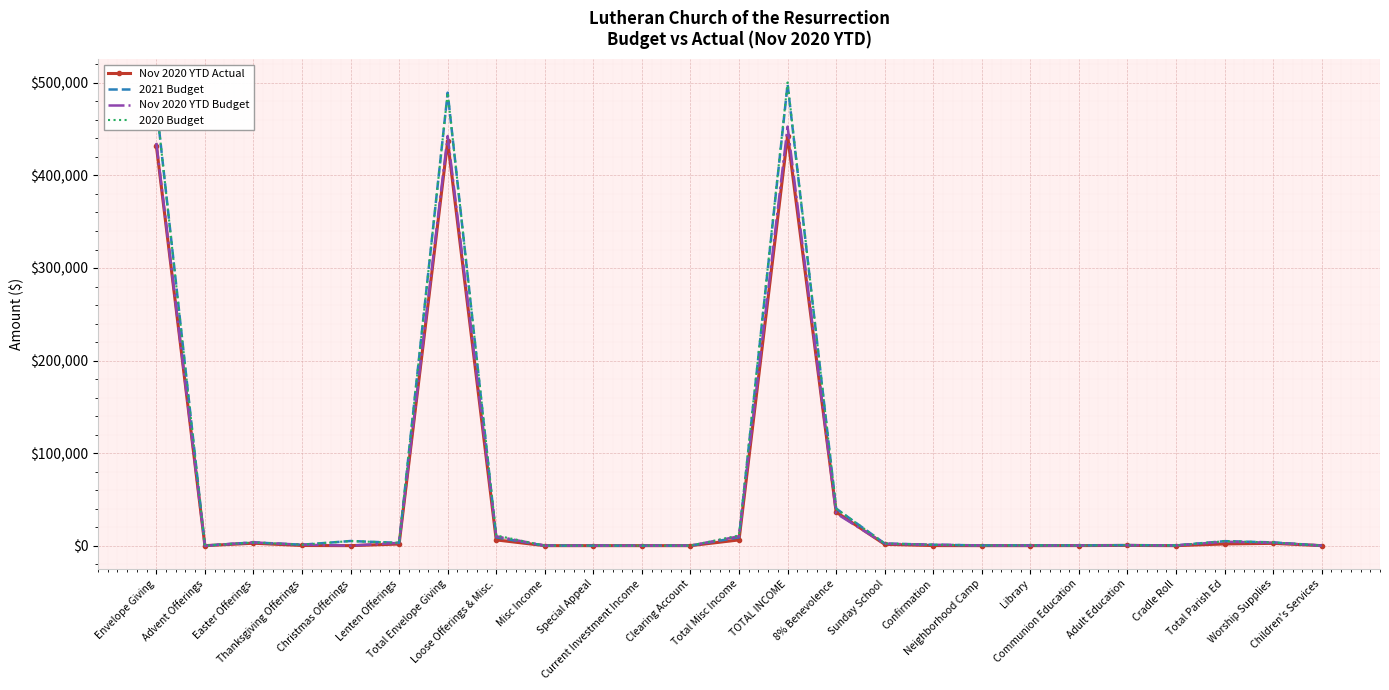

Which has a higher value, Clearing Account or Sunday School?

Sunday School